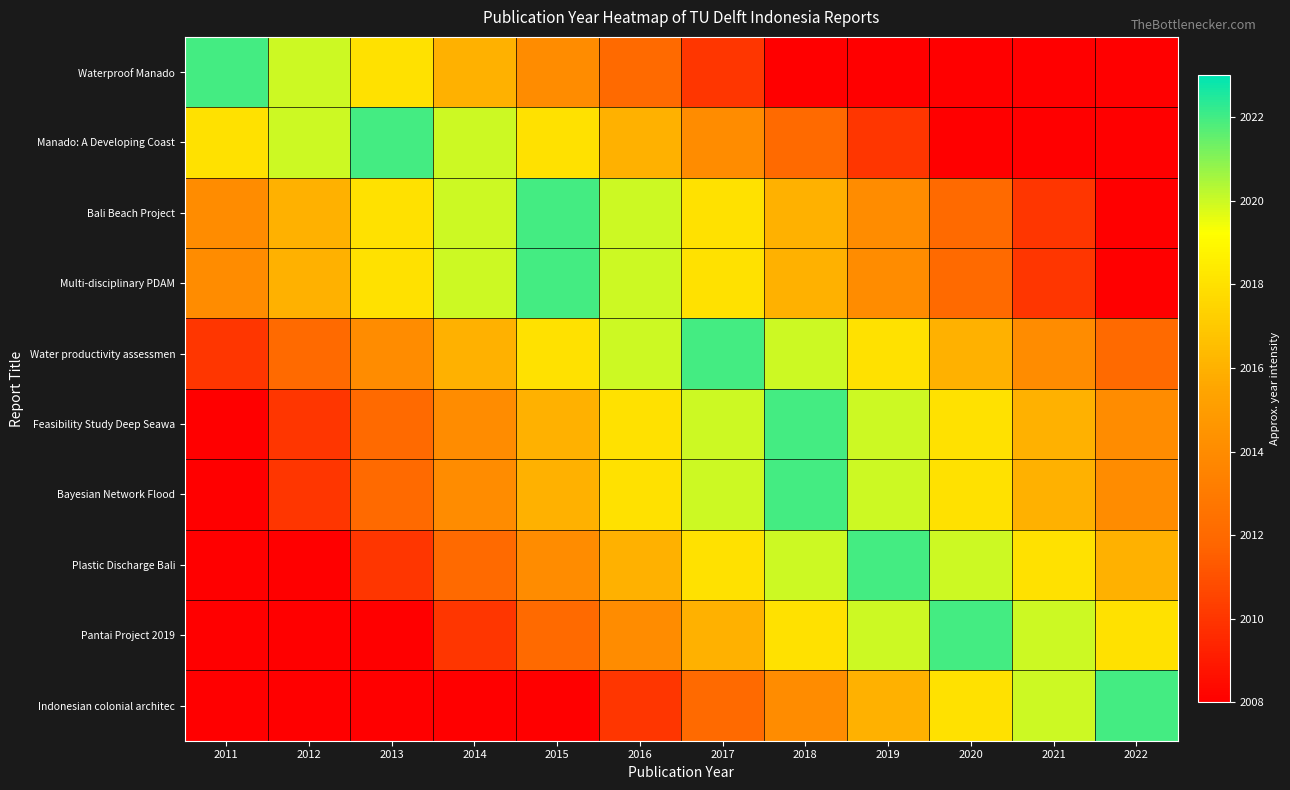

What is the total value across all series at 2019?

20160